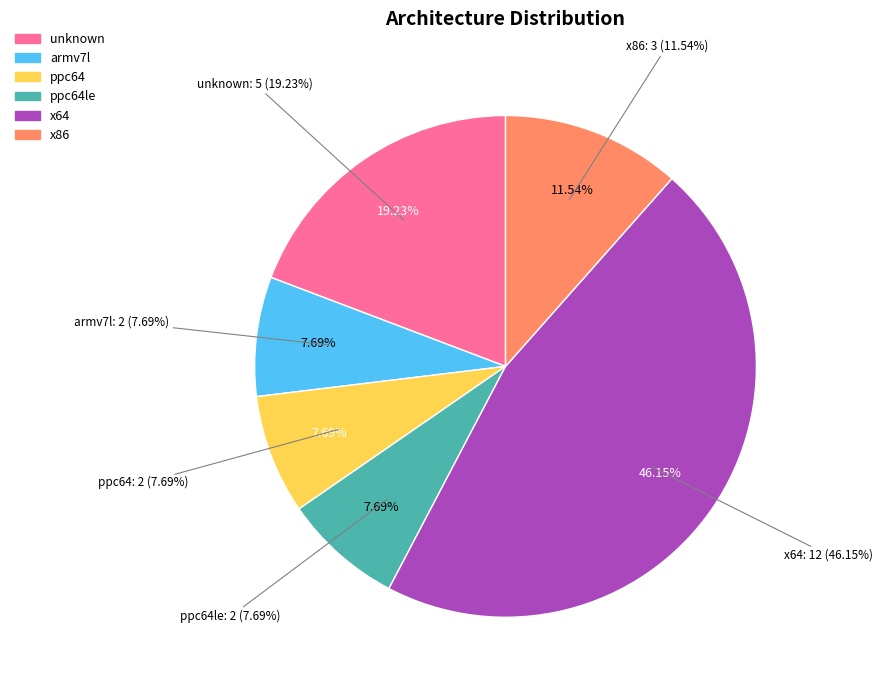

Which slice is the smallest?

armv7l